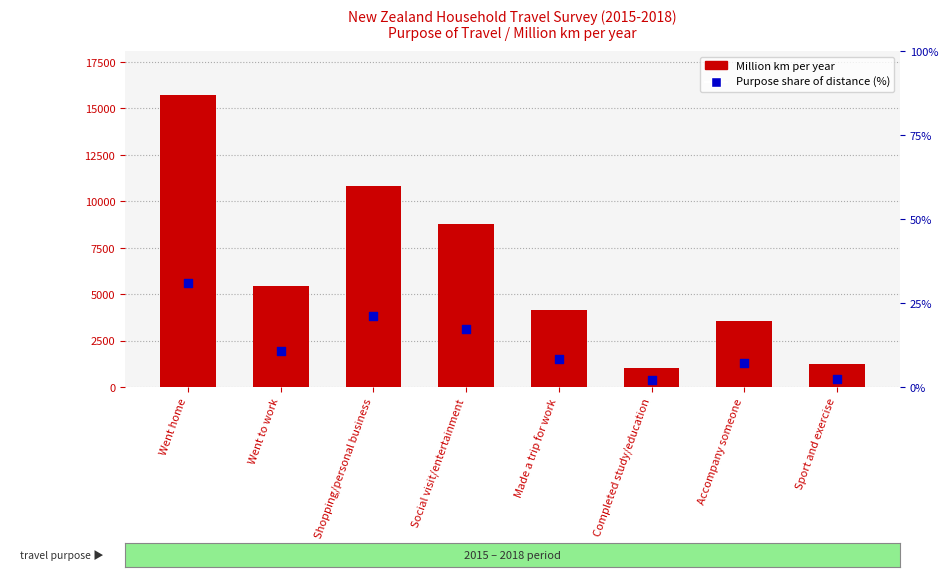

What is the total value across all series at Went home?

15761.9